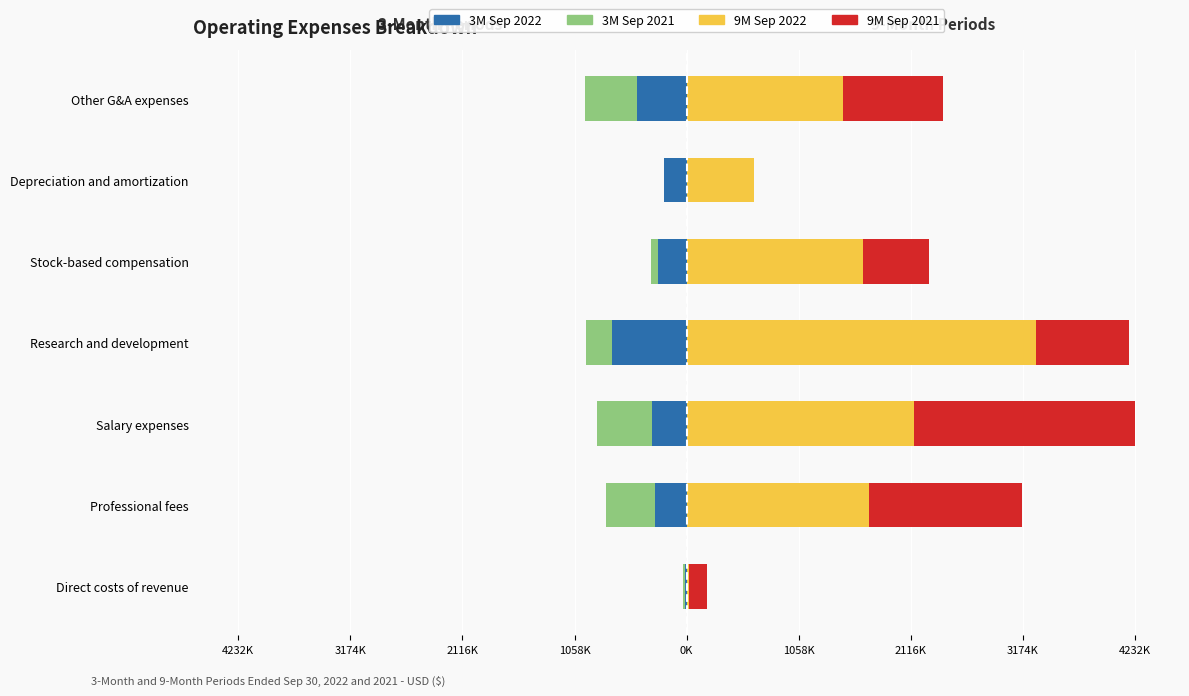

Reading left to right, list all the values displayed in this chart.

3M Sep 2022: -15503	-303574	-330221	-708220	-271517	-210361	-469656
3M Sep 2021: -18356	-460378	-517192	-241748	-64074	-1425	-489820
9M Sep 2022: 26528	1721479	2147967	3297986	1664191	631083	1478726
9M Sep 2021: 168419	1445004	2084430	877936	626449	5849	944248